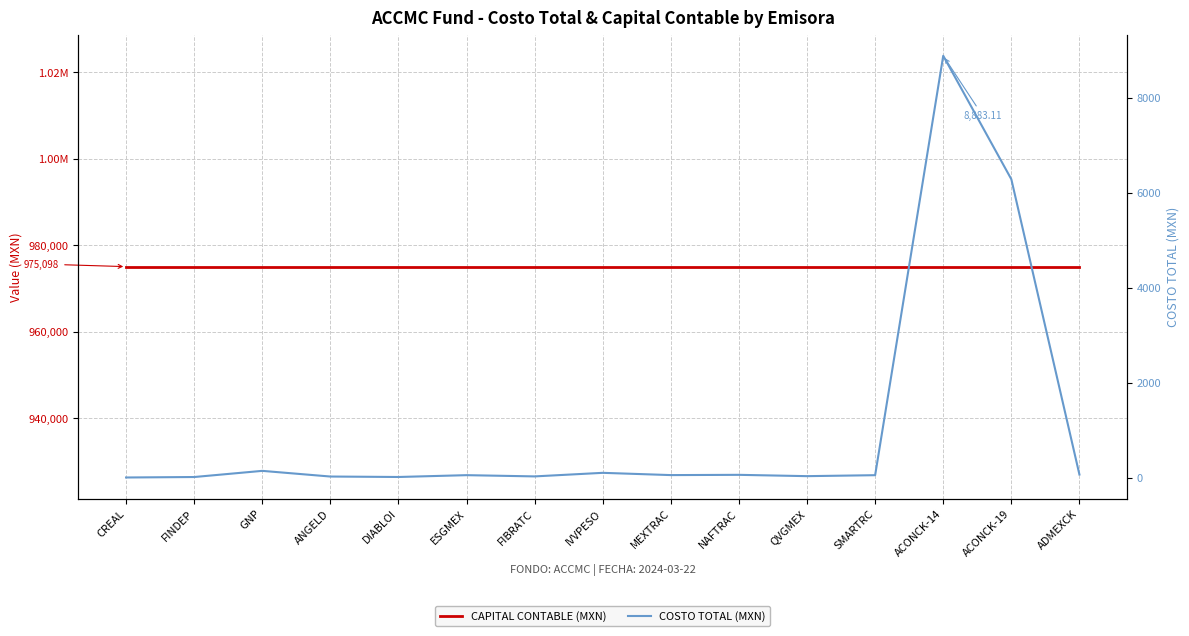

Count the number of categories in the chart.

15